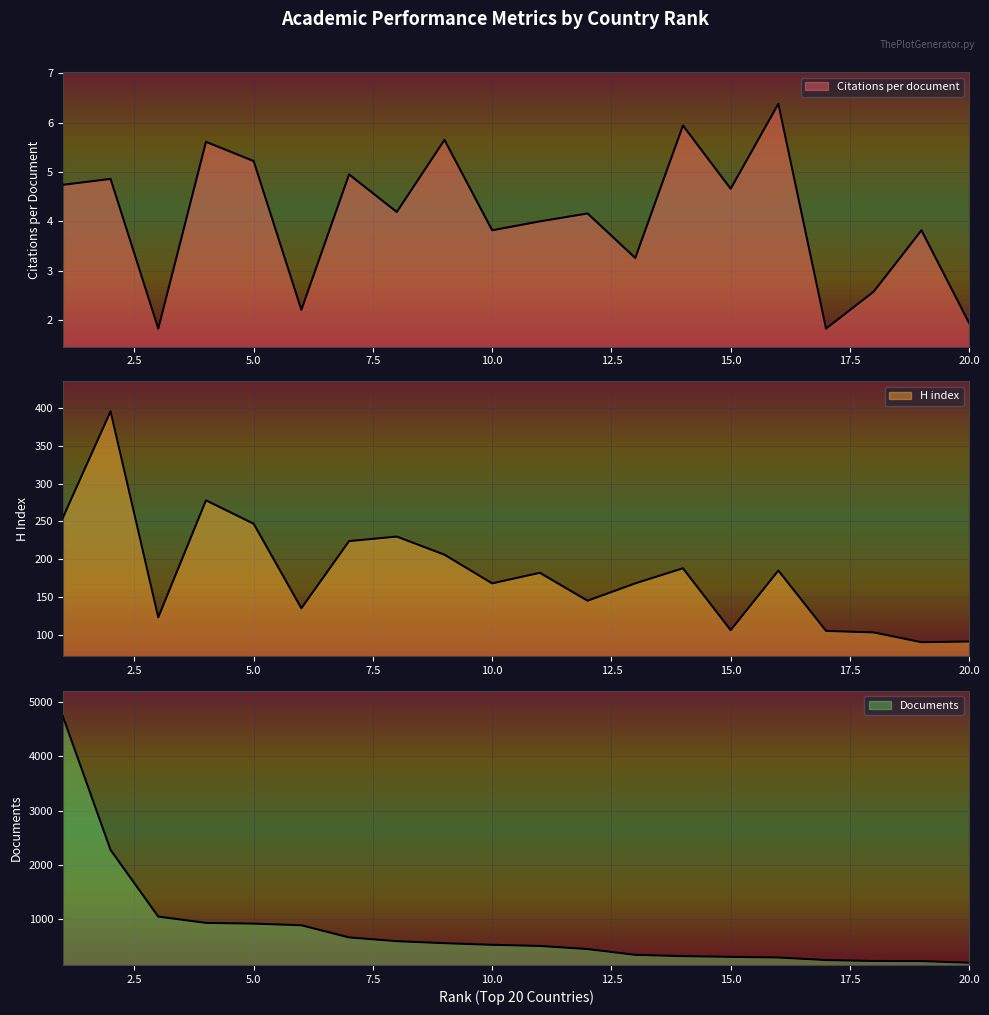

What is the approximate value of Documents at 1?

4731.0